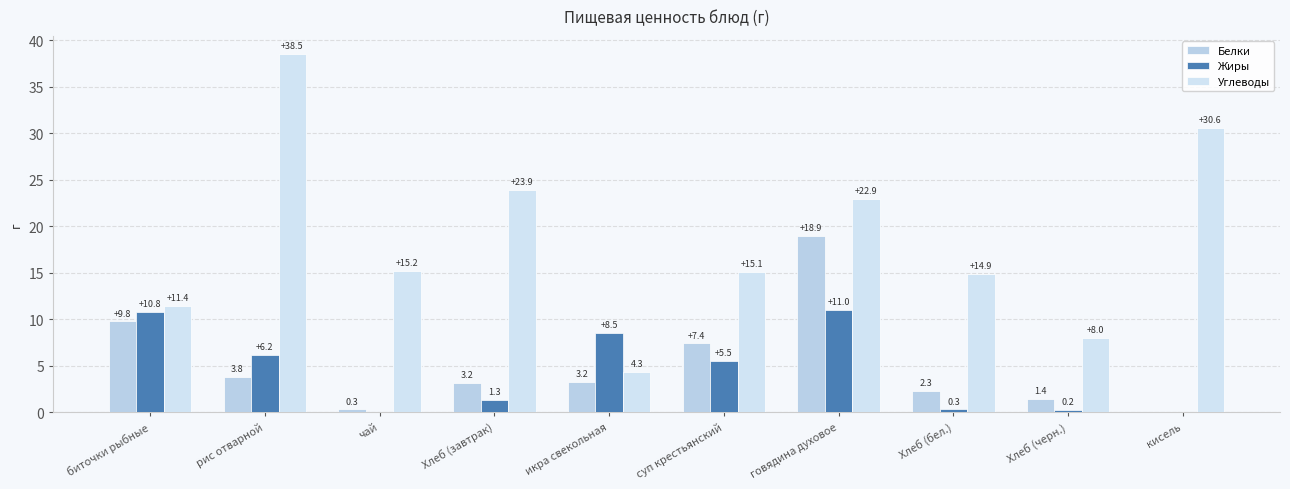

Which label corresponds to the smallest value in the chart?

кисель